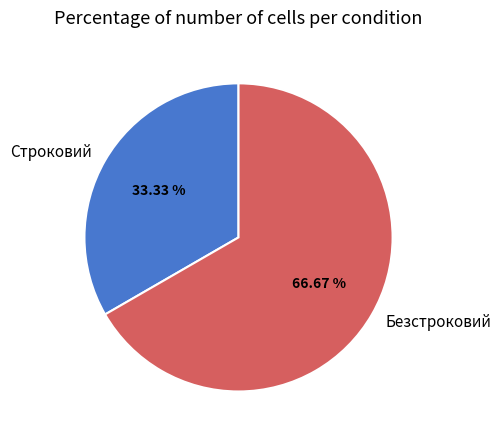

How many segments does this pie chart have?

2